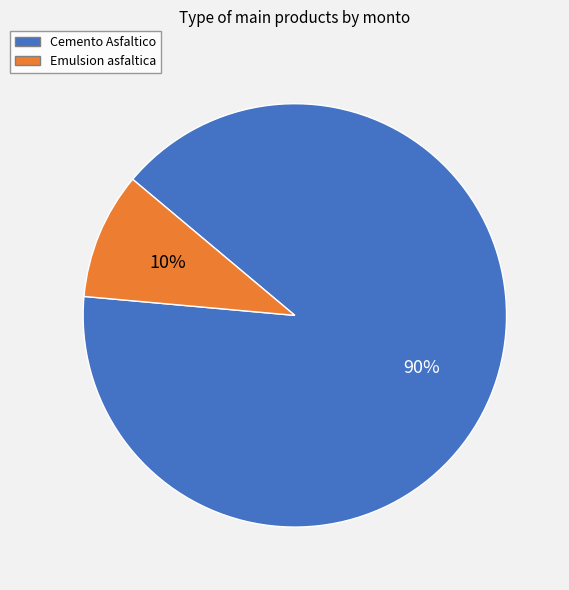

What is the majority slice?

Cemento Asfaltico